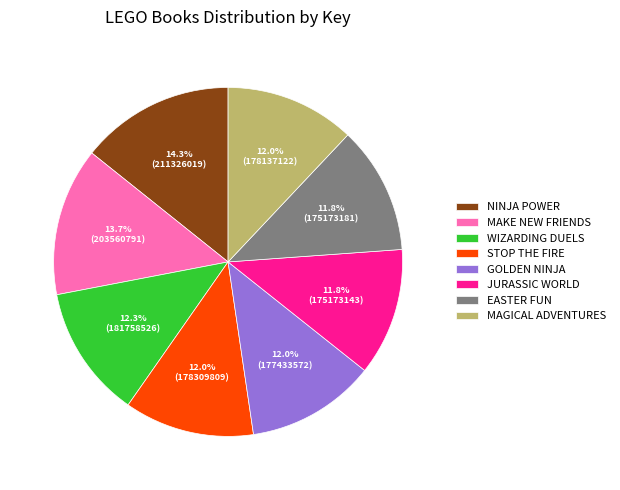

Which slice is the largest?

NINJA POWER